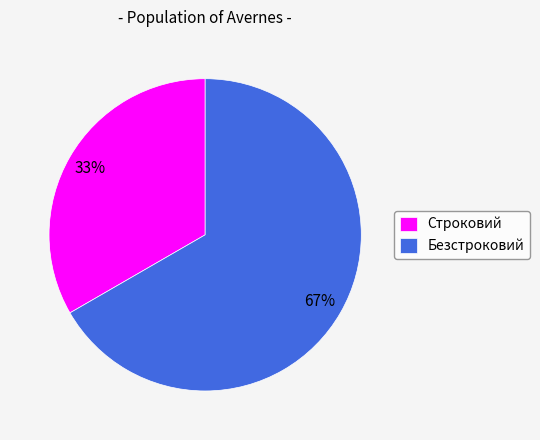

Is there any slice that represents more than half of the pie?

Yes